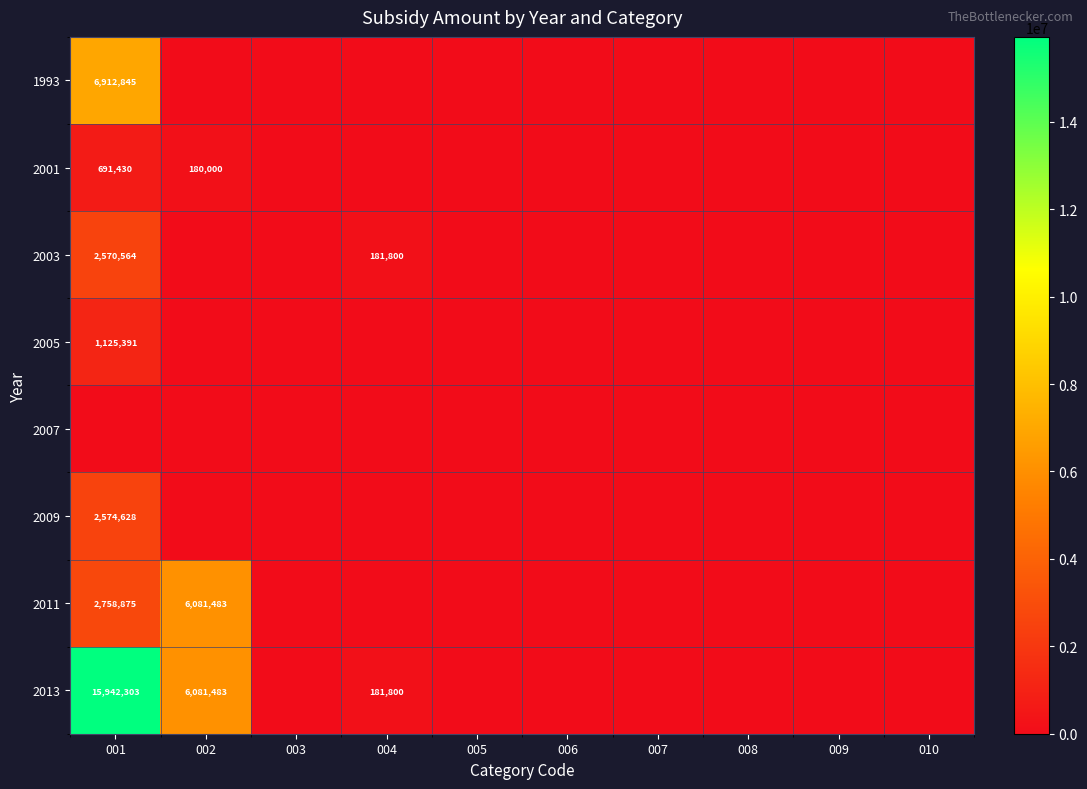

What is the difference between the maximum and second lowest values in the 2003 series?

2570564